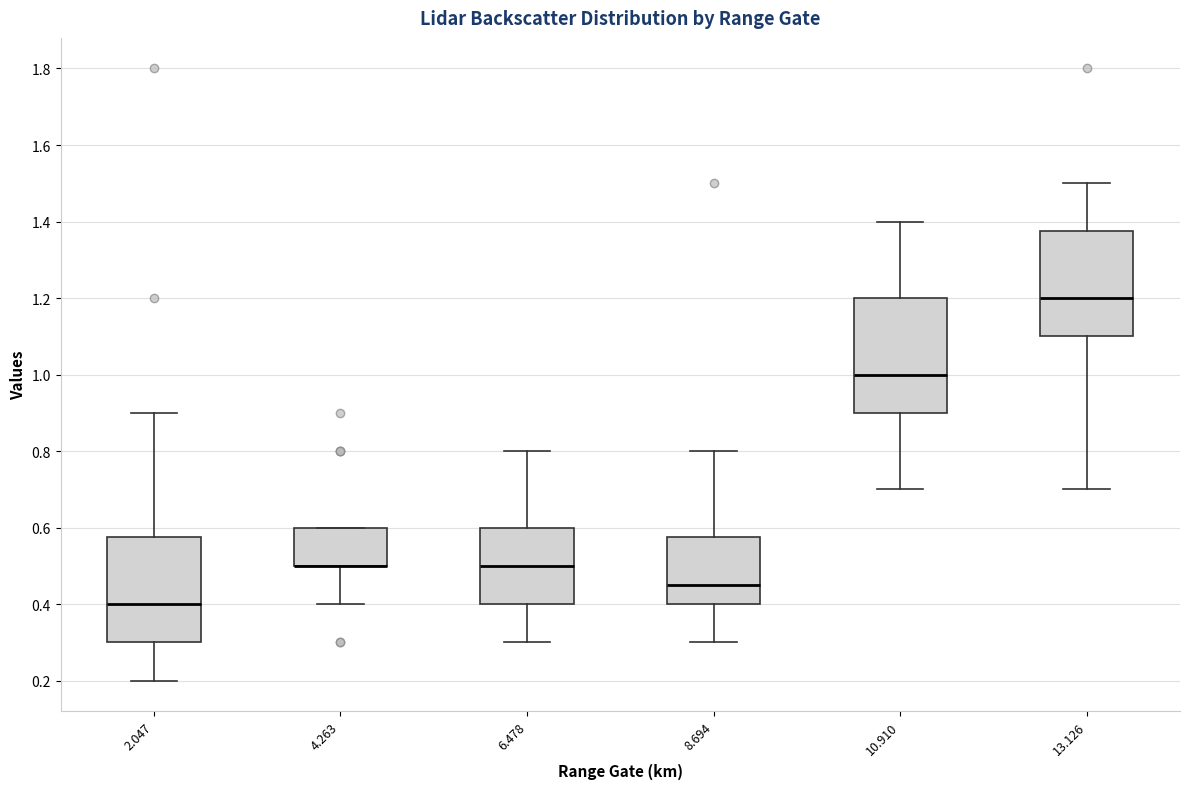

Where is the upper edge of the box at x = 13.126 on the y-axis? The values are not printed on the chart, so give them approximately, as read against the axis.

1.38